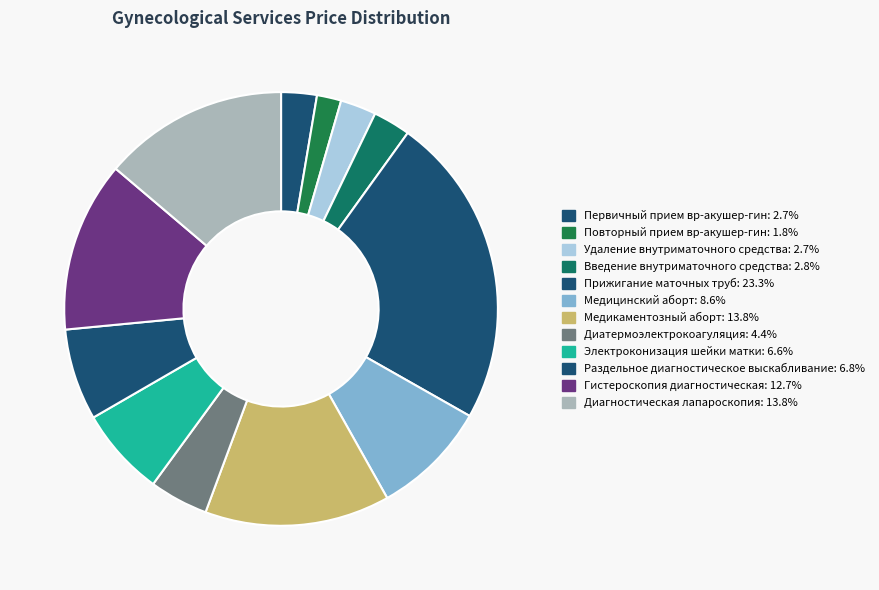

Count the number of slices in the pie.

12